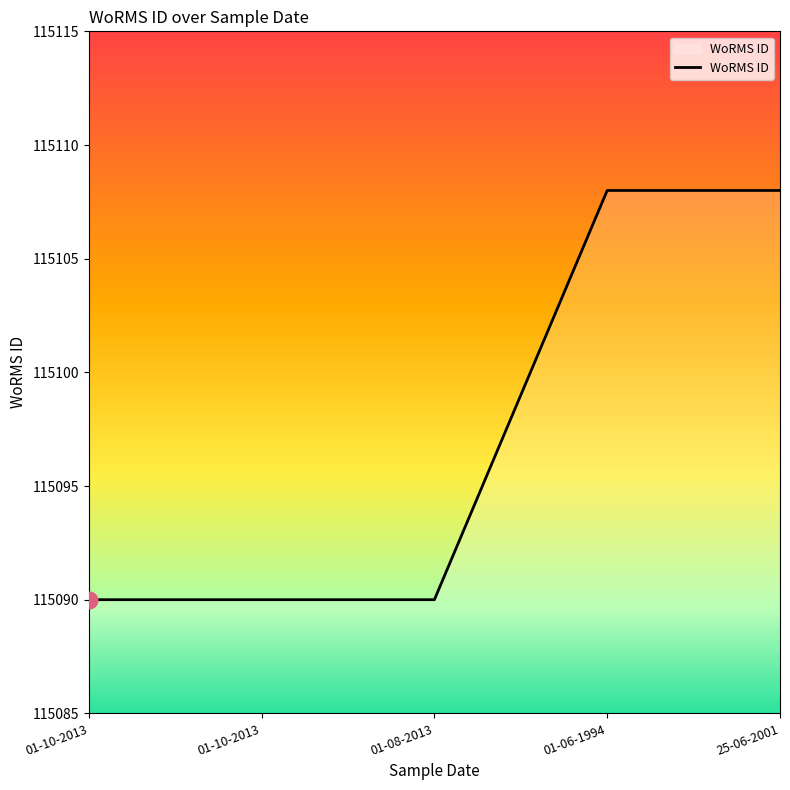

What is the label of the 1st point from the left?

01-10-2013